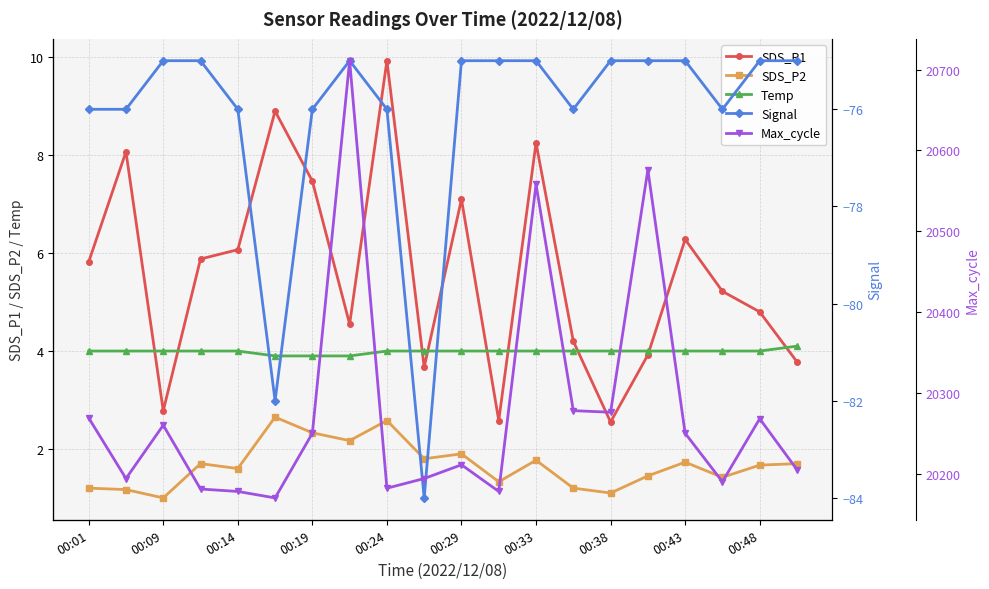

What is the highest value of the SDS_P1 series?

9.9